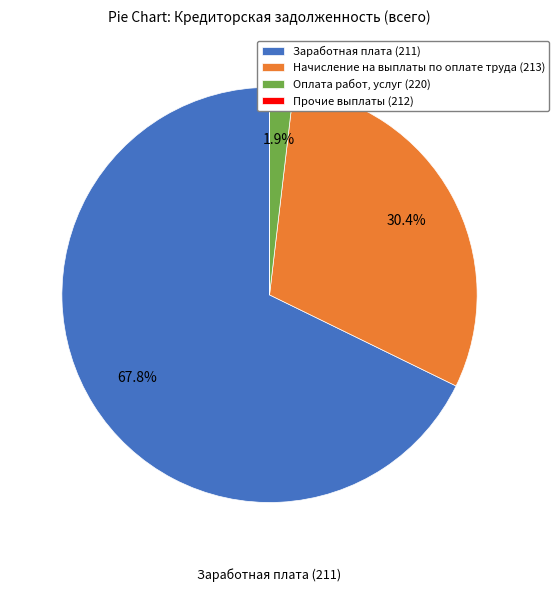

To the nearest percent, what percentage of the pie is Оплата работ, услуг (220)?

2%